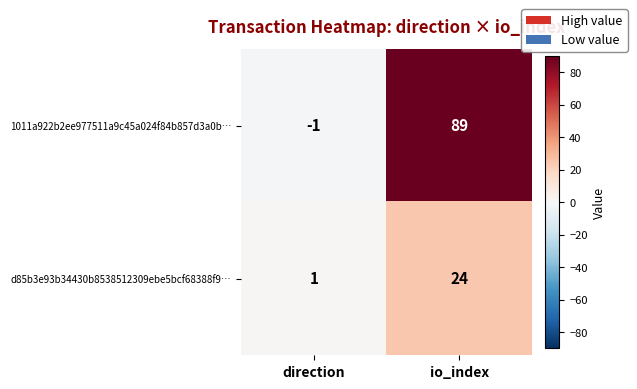

What value does the d85b3e93b34430b8538512309ebe5bcf68388f9… series have at io_index, to the nearest 10?

20